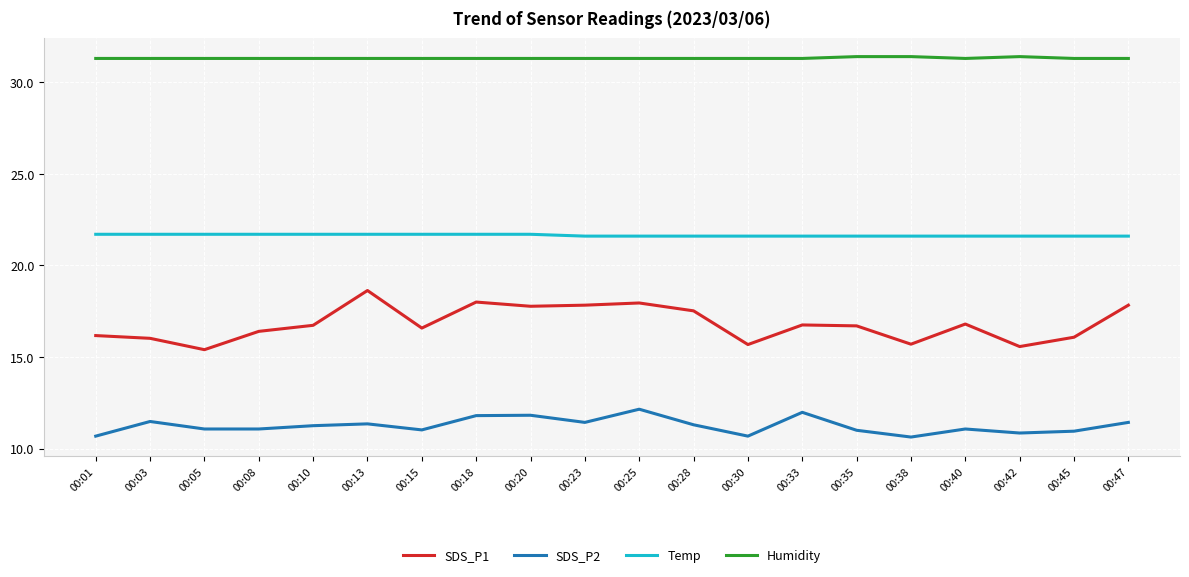

True or false: SDS_P2 and Humidity intersect in this chart.

False